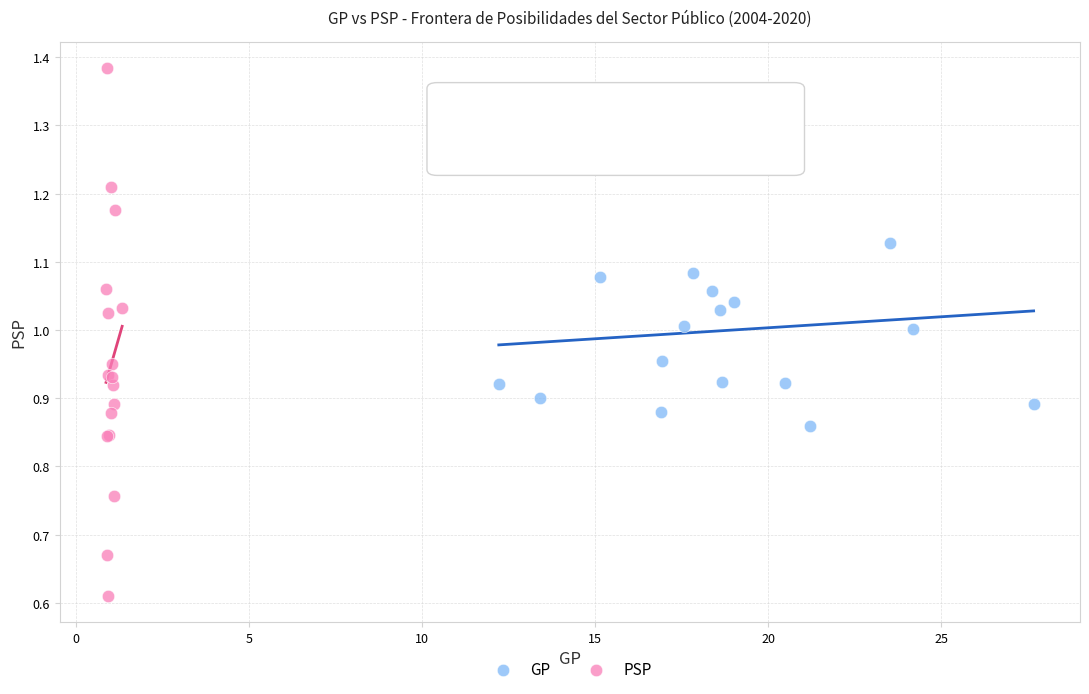

What are all the series names shown in the legend?

GP, PSP